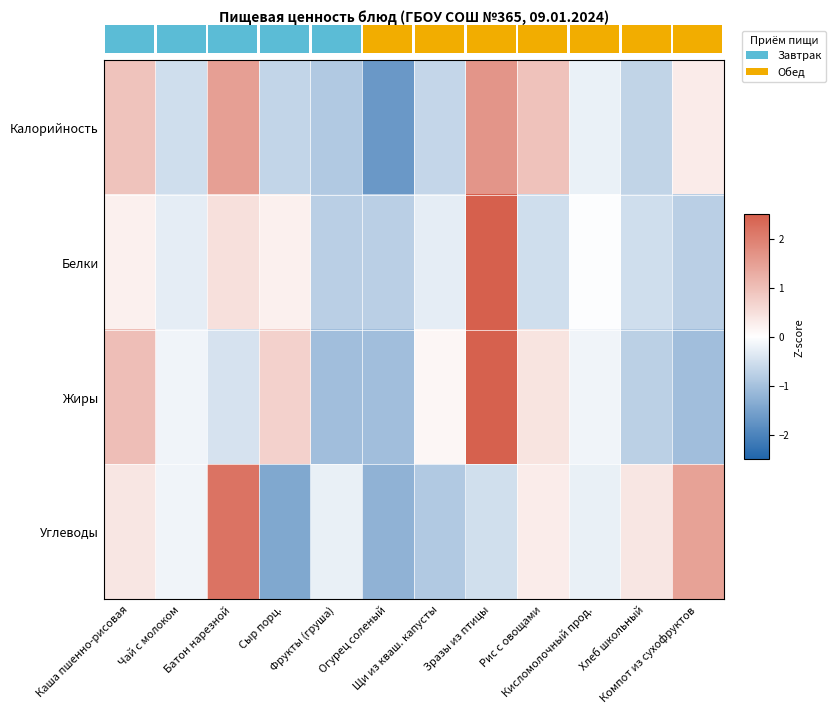

Is it true that Белки equals 1.2 at Зразы из птицы?

False